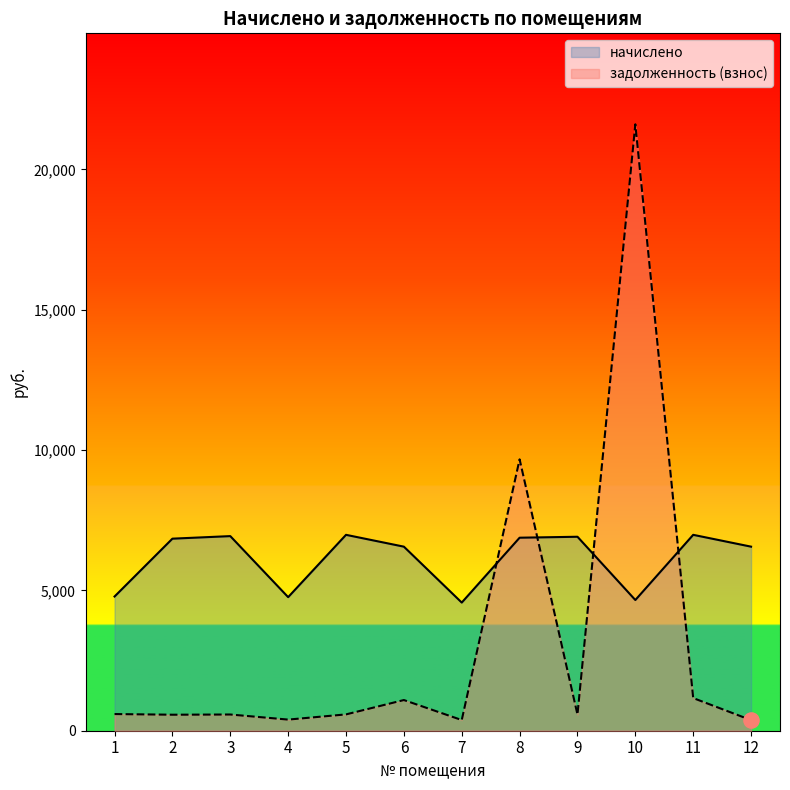

Which series reaches the maximum Y coordinate?

задолженность (взнос)